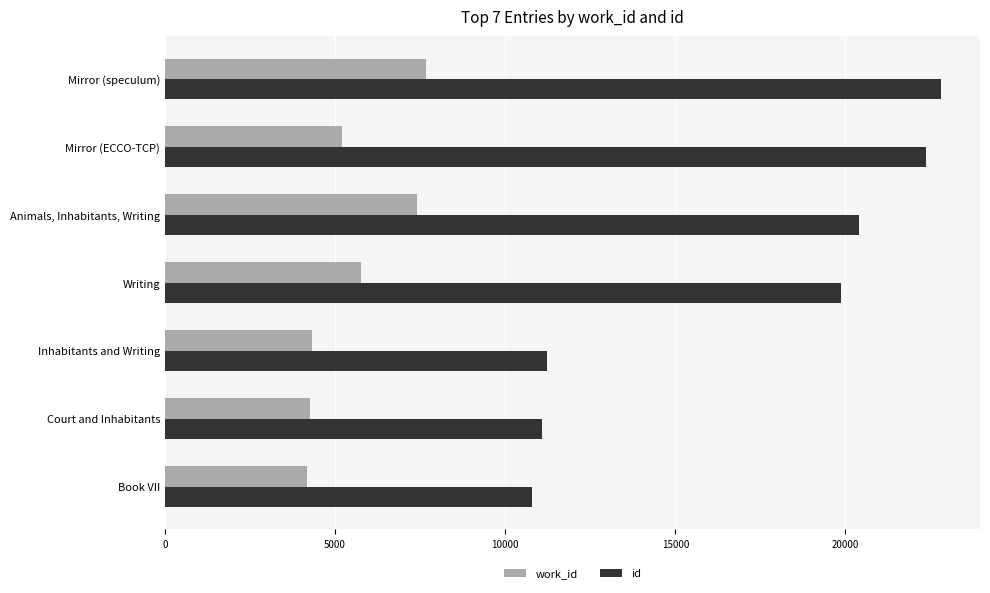

At how many categories does at least one series exceed 18726?

4